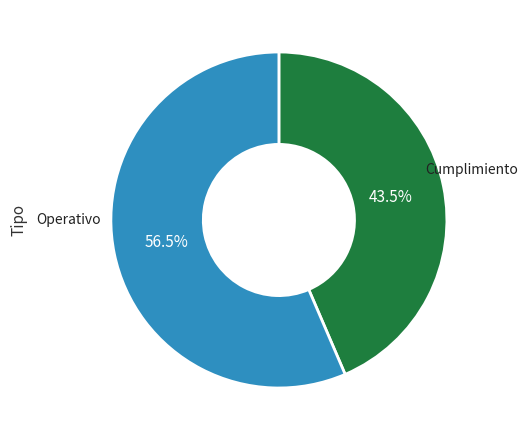

Is there any slice that represents more than half of the pie?

Yes